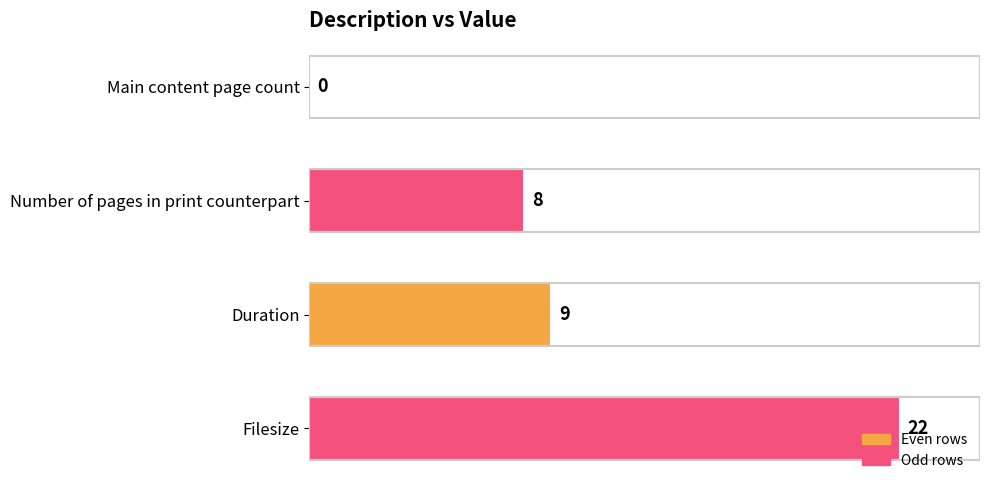

What is the change in value from Main content page count to Number of pages in print counterpart?

+8